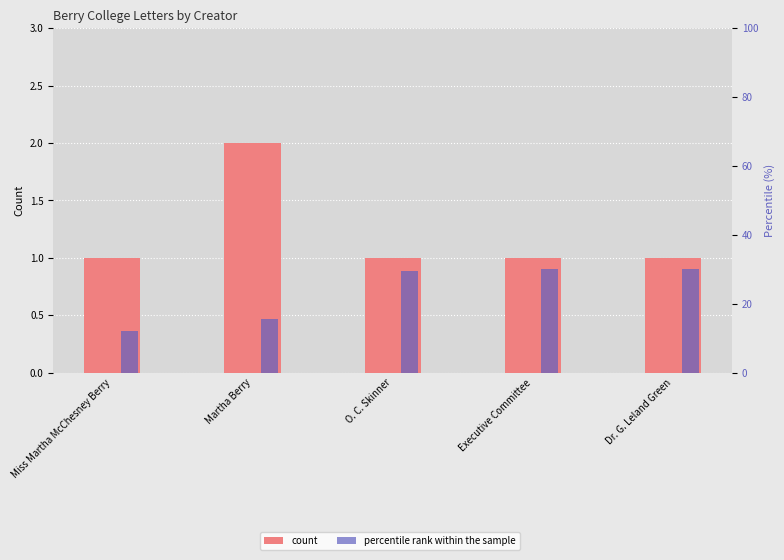

What position from the left is Executive Committee?

4